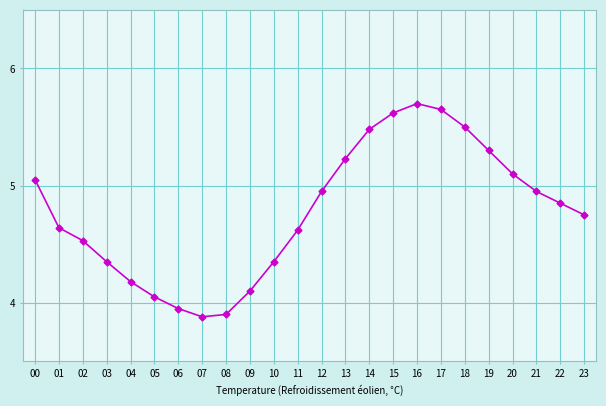

What is the difference between the second highest and minimum values?

1.8